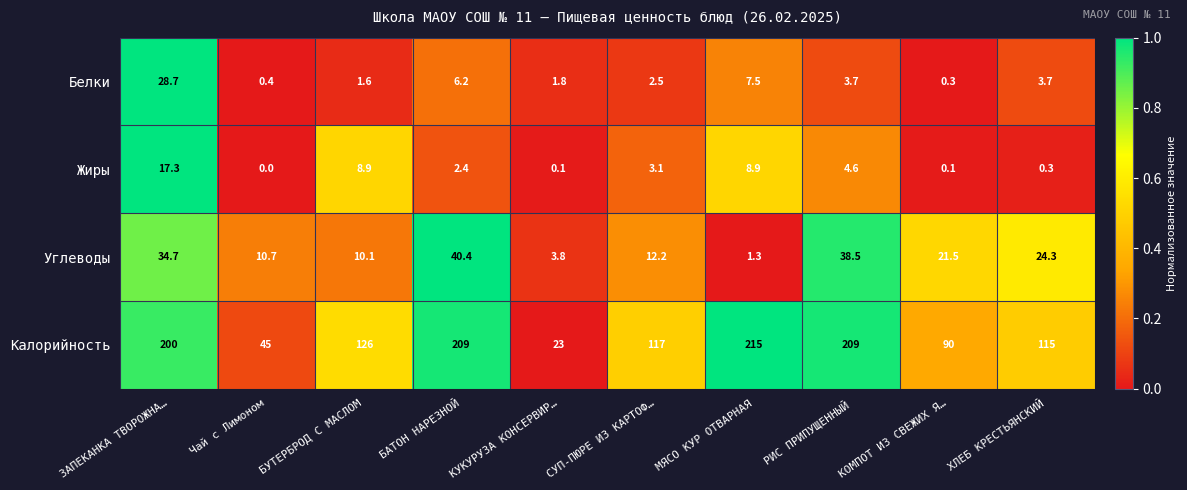

Which series changed the most between КУКУРУЗА КОНСЕРВИР… and ХЛЕБ КРЕСТЬЯНСКИЙ?

Калорийность